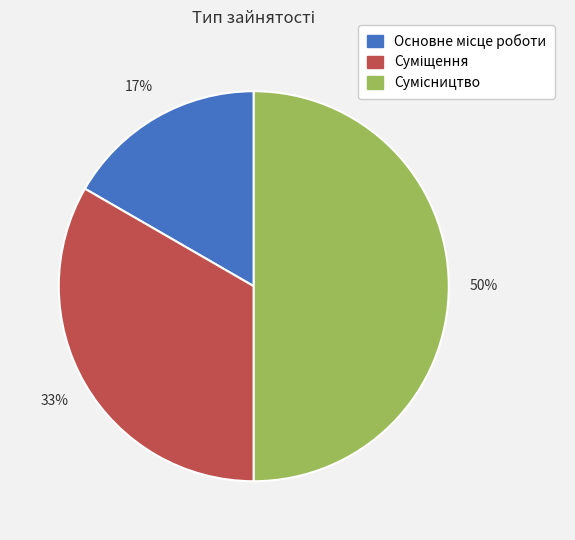

To the nearest percent, what is the difference between the largest and smallest slice percentages?

33%